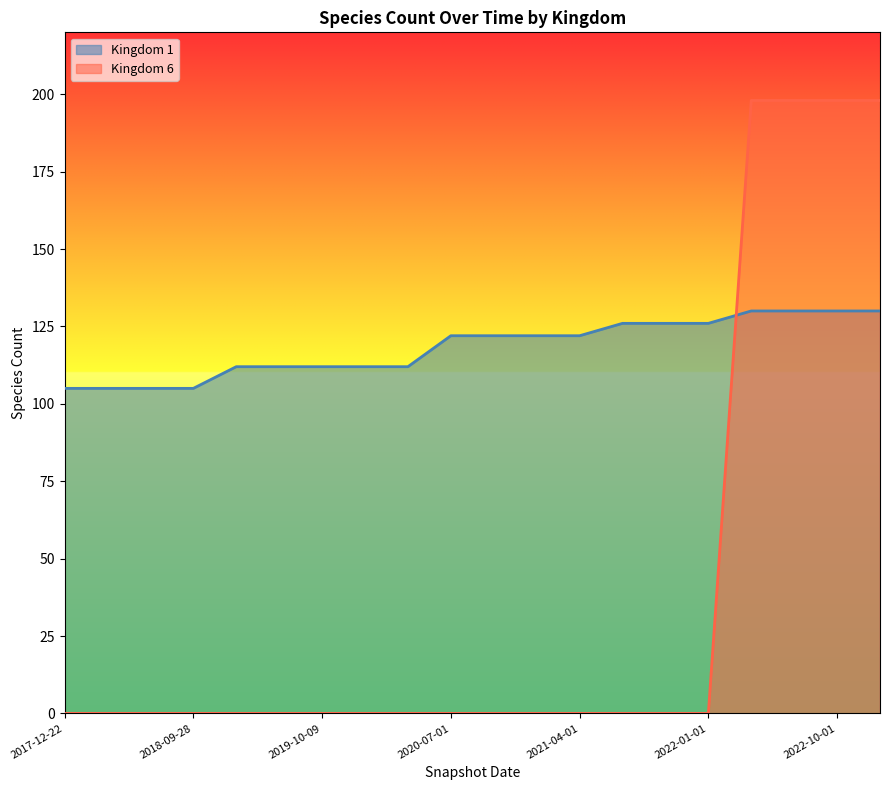

True or false: kingdom_1 has more than 0 points higher than both neighbors.

False